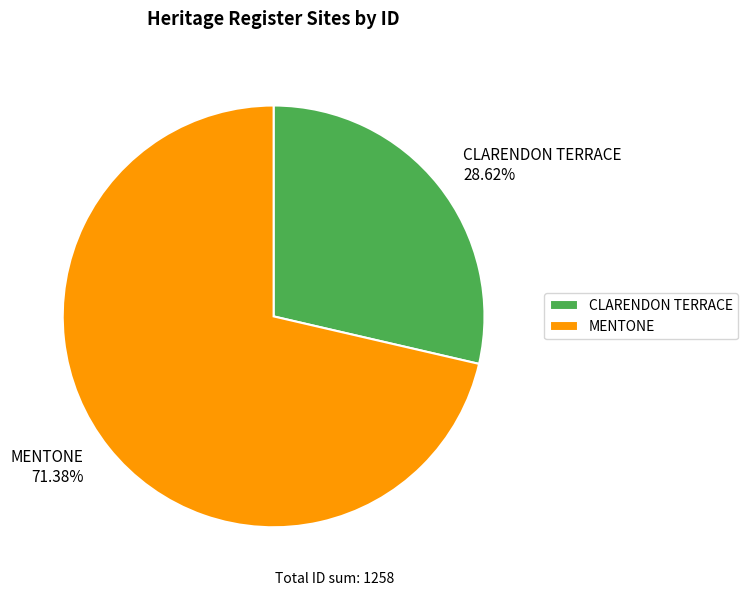

Count the number of slices in the pie.

2